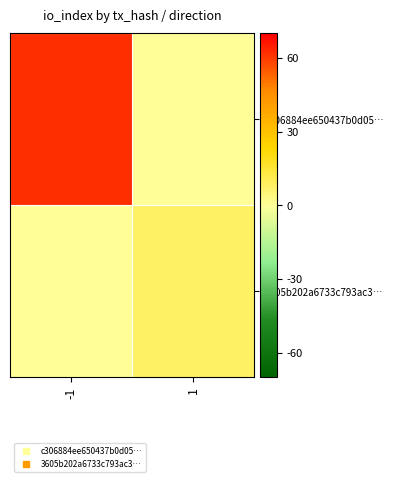

Between 1 and -1, which is larger?

-1